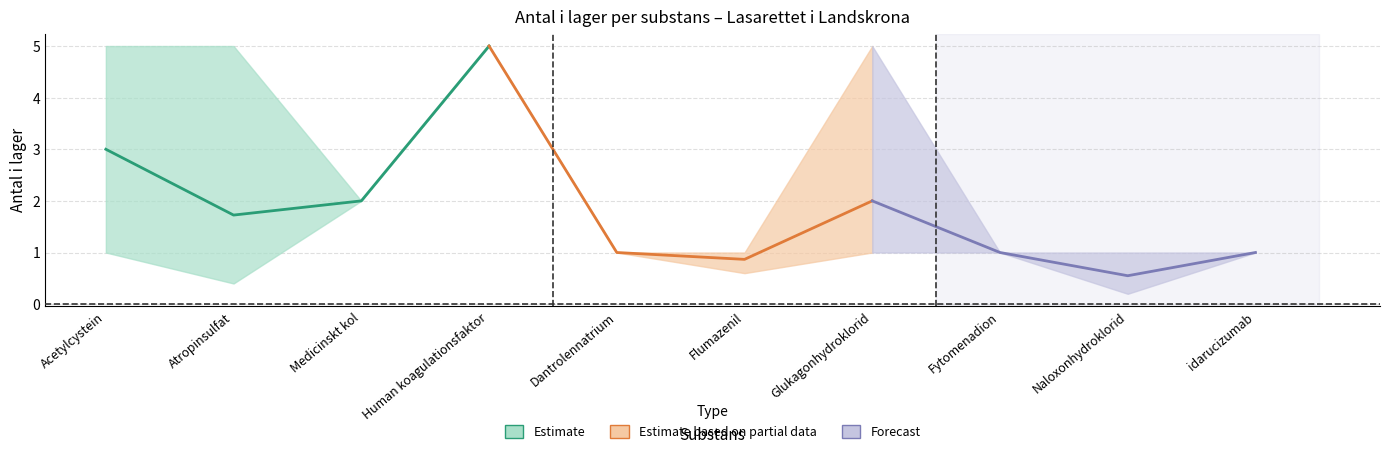

Reading left to right, what are all the values shown in this chart?

Estimate: 3.0	1.7	2.0	5.0
Estimate based on partial data: 5.0	1.0	0.9	2.0
Forecast: 2.0	1.0	0.6	1.0